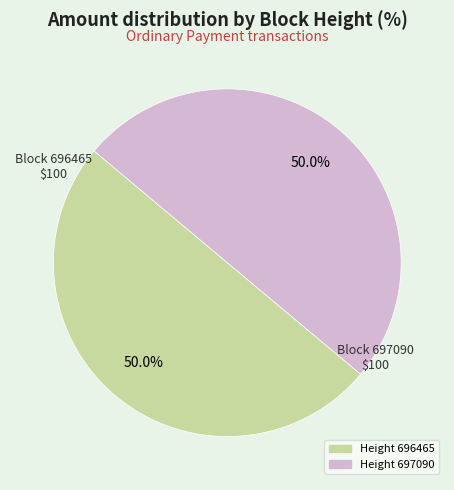

How many slices are in this pie chart?

2